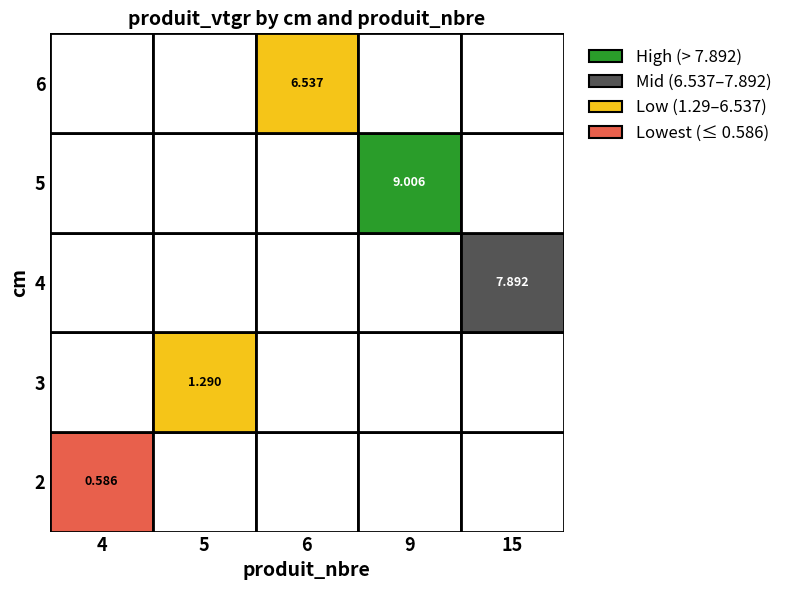

Which series has the largest range (max minus min)?

2